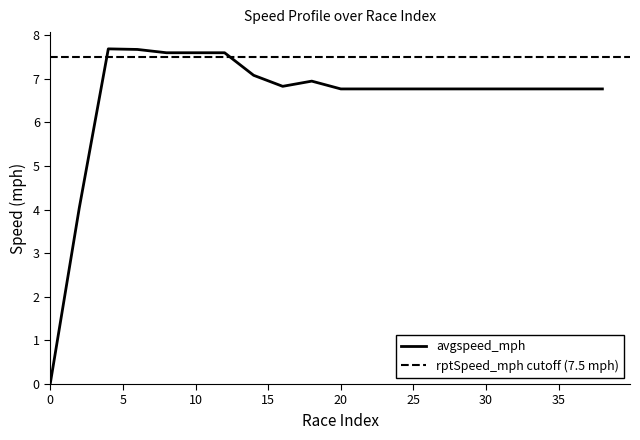

Does the chart display data point markers on the line(s)?

No